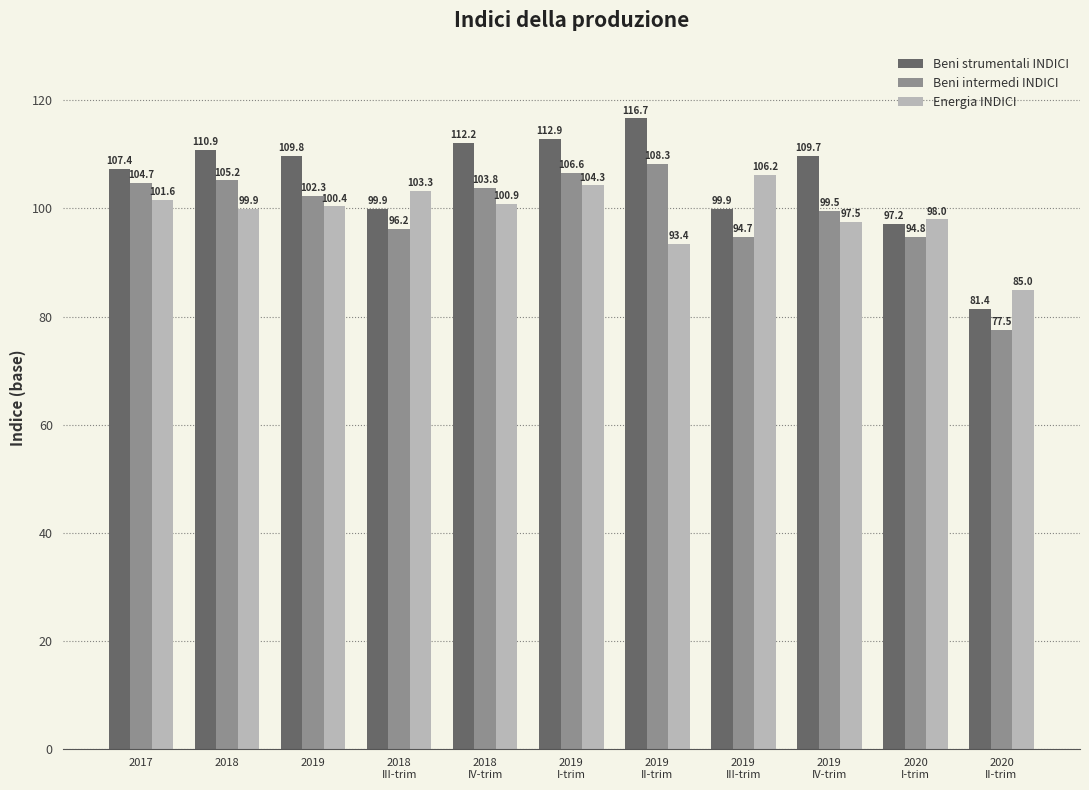

Which series has the largest range (max minus min)?

Beni strumentali INDICI